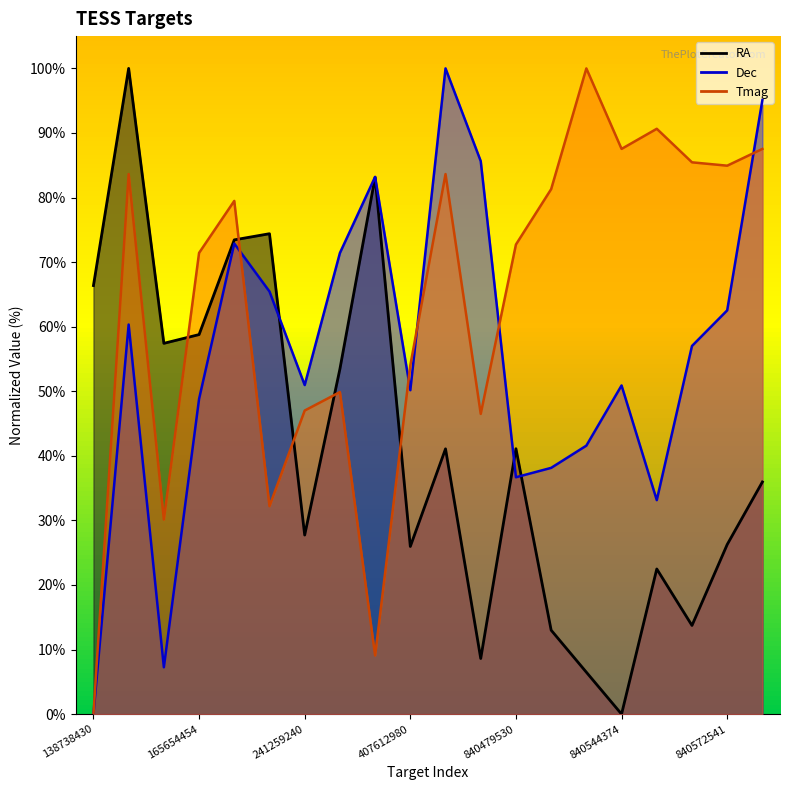

List the series in order of their peak value, lowest first.

RA, Dec, Tmag